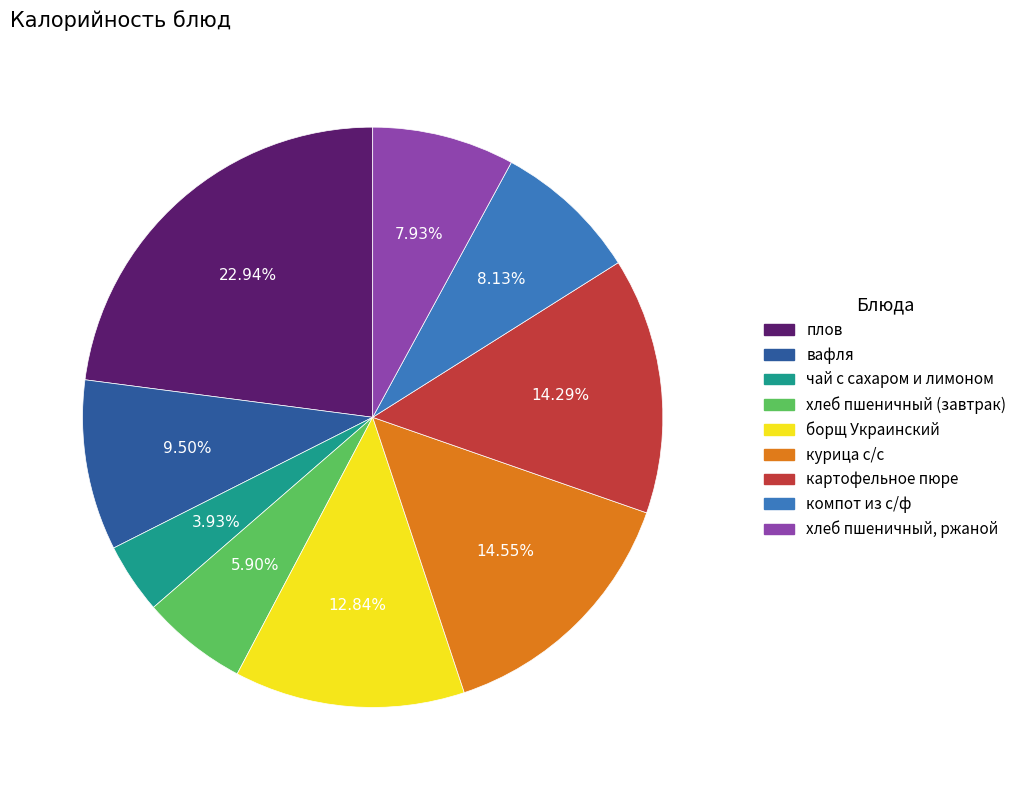

How many segments does this pie chart have?

9